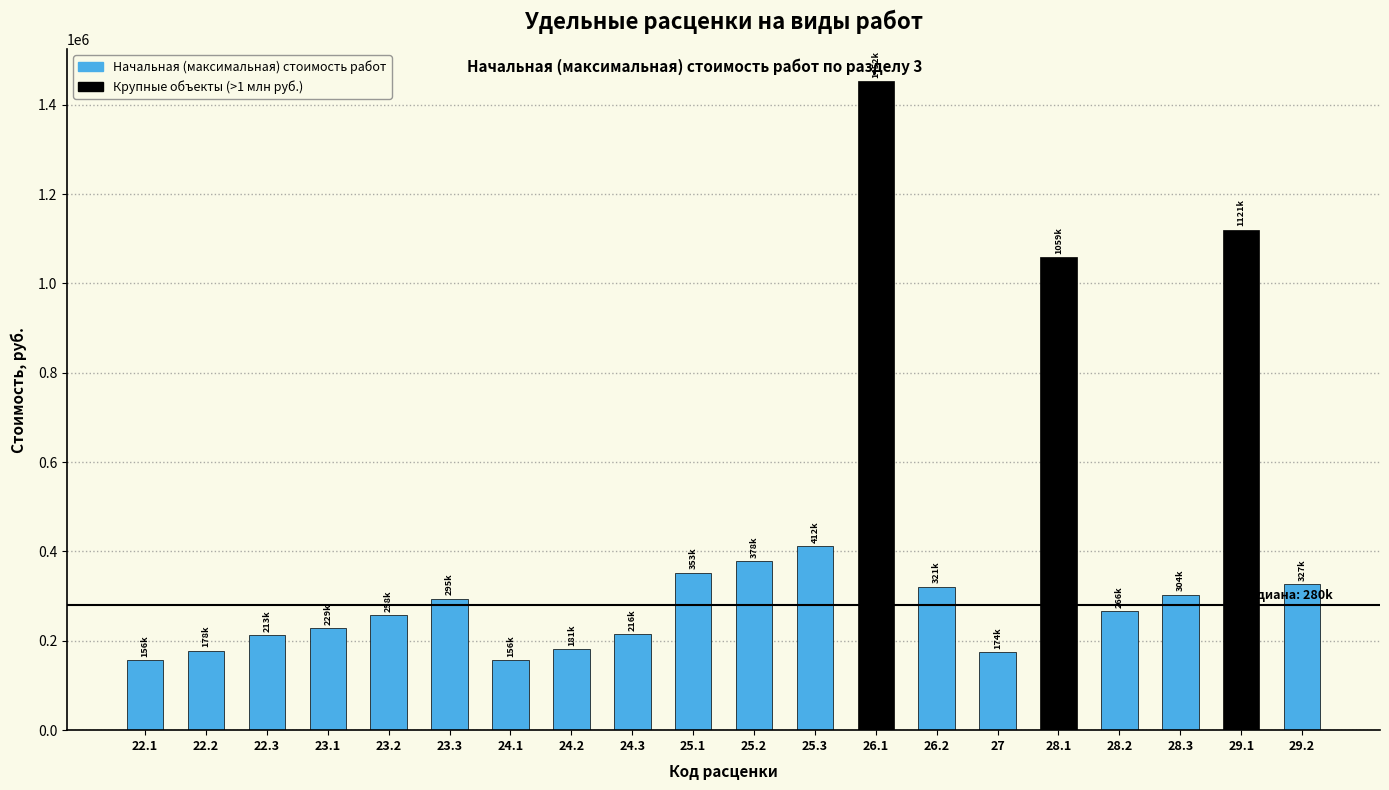

What is the average value?

402434.6